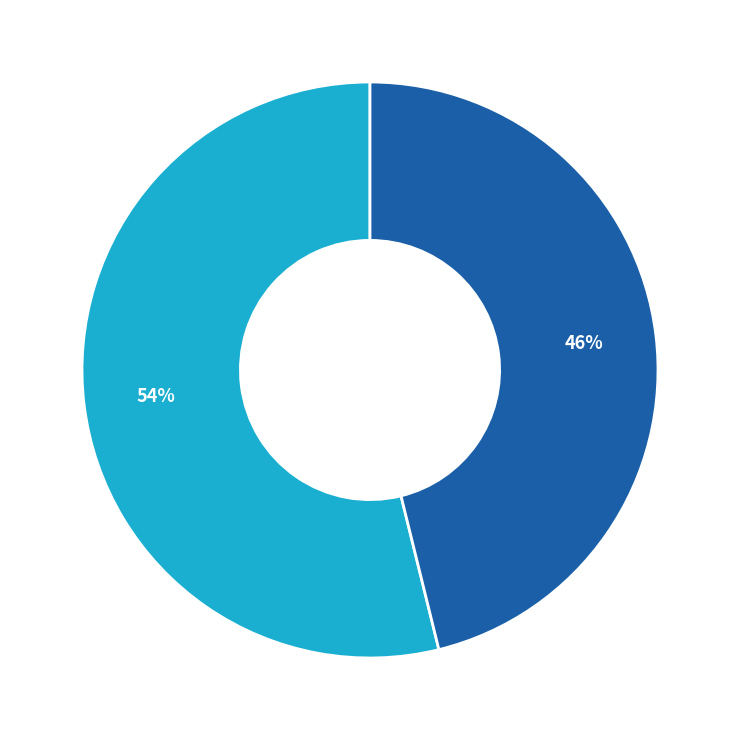

To the nearest percent, what is the average slice percentage?

50%